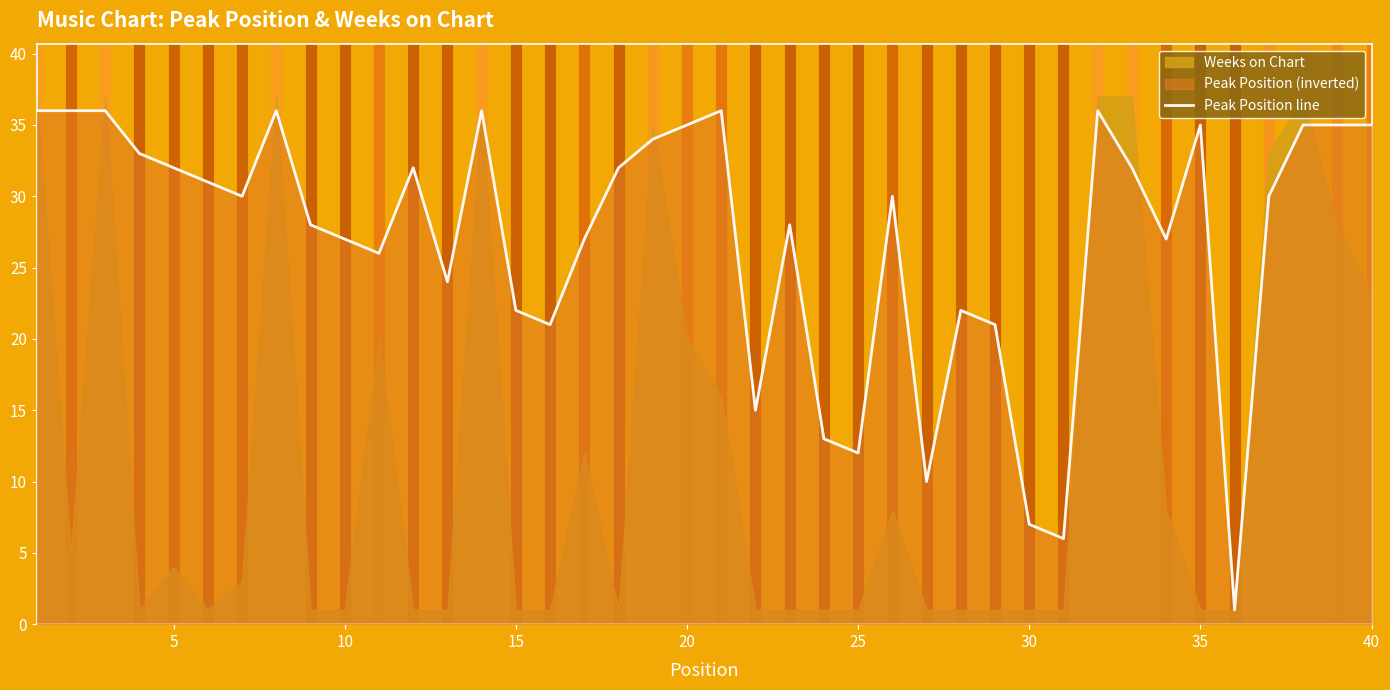

True or false: Peak Position line has a value of 4 at 30.

False